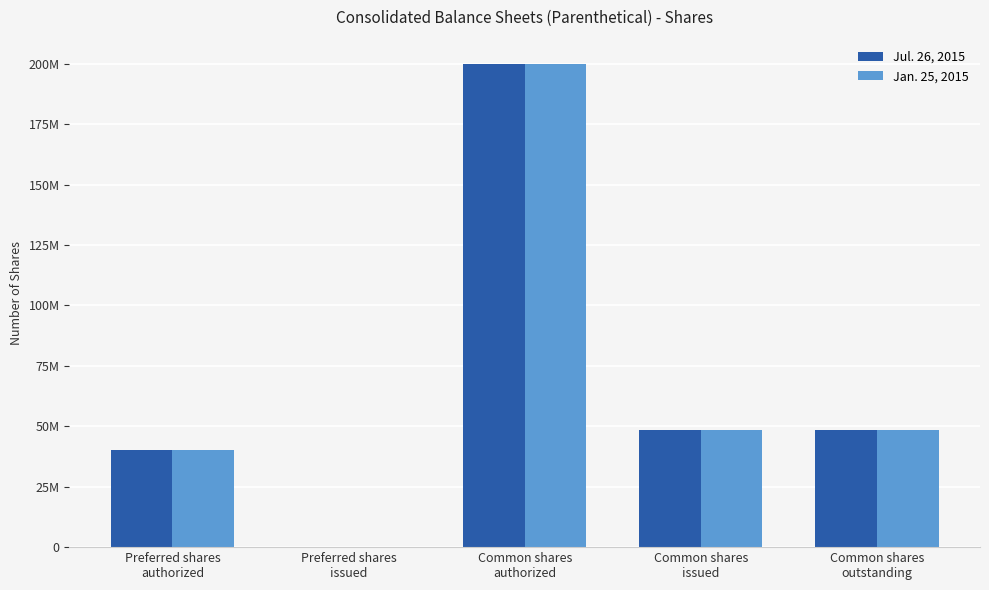

What are all the series names shown in the legend?

Jul. 26, 2015, Jan. 25, 2015